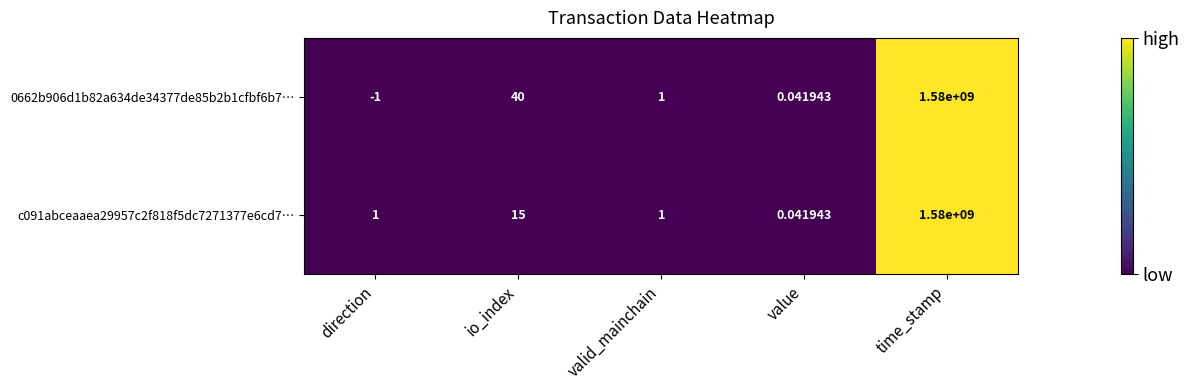

At which category is the sum across all series the highest?

time_stamp